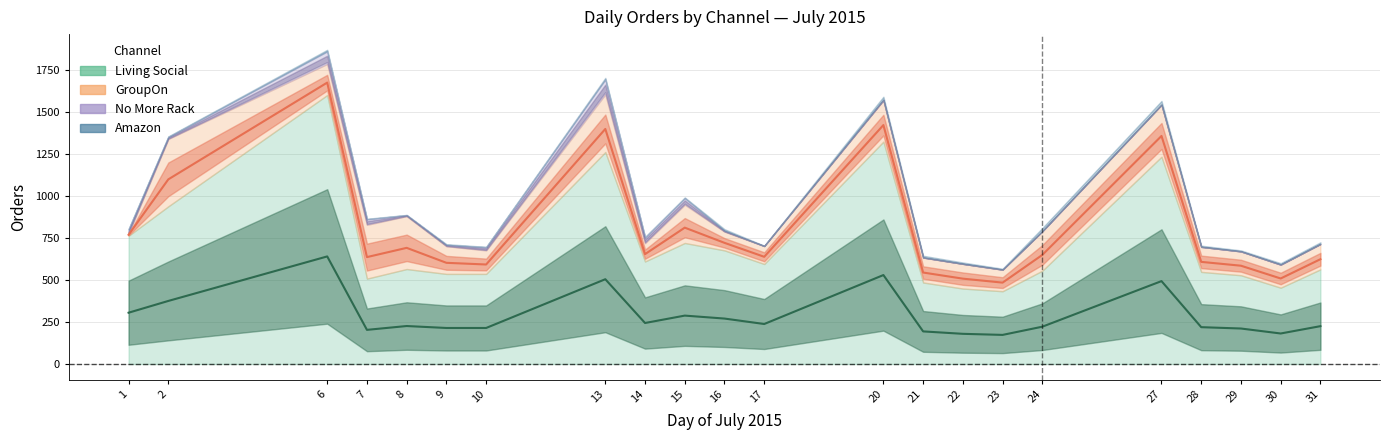

What is the total value across all series at 21?

644